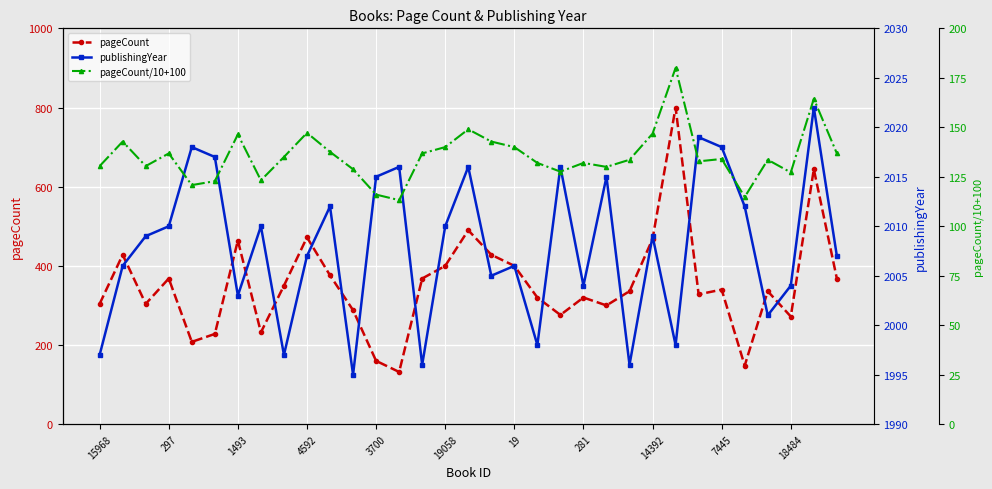

At how many categories does at least one series exceed 199?

33